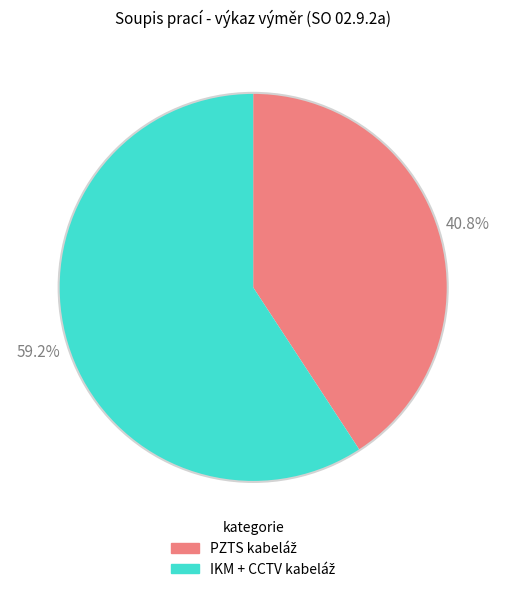

How many slices are in this pie chart?

2